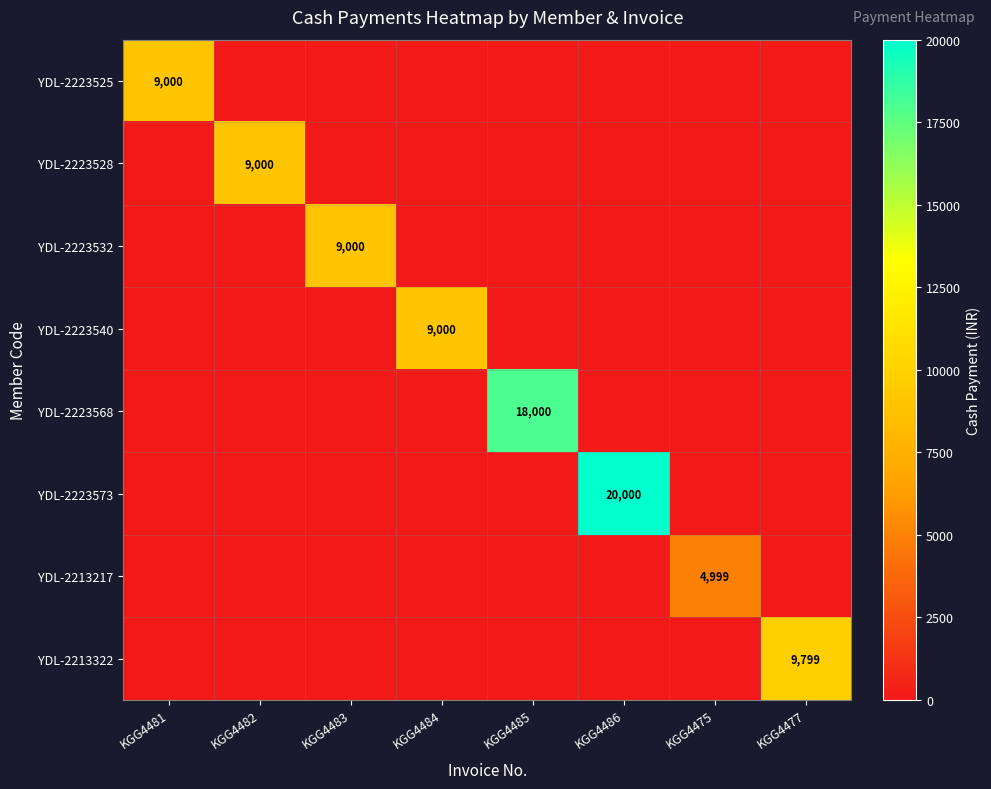

The value of YDL-2223525 at KGG4481 is 4158. True or false?

False